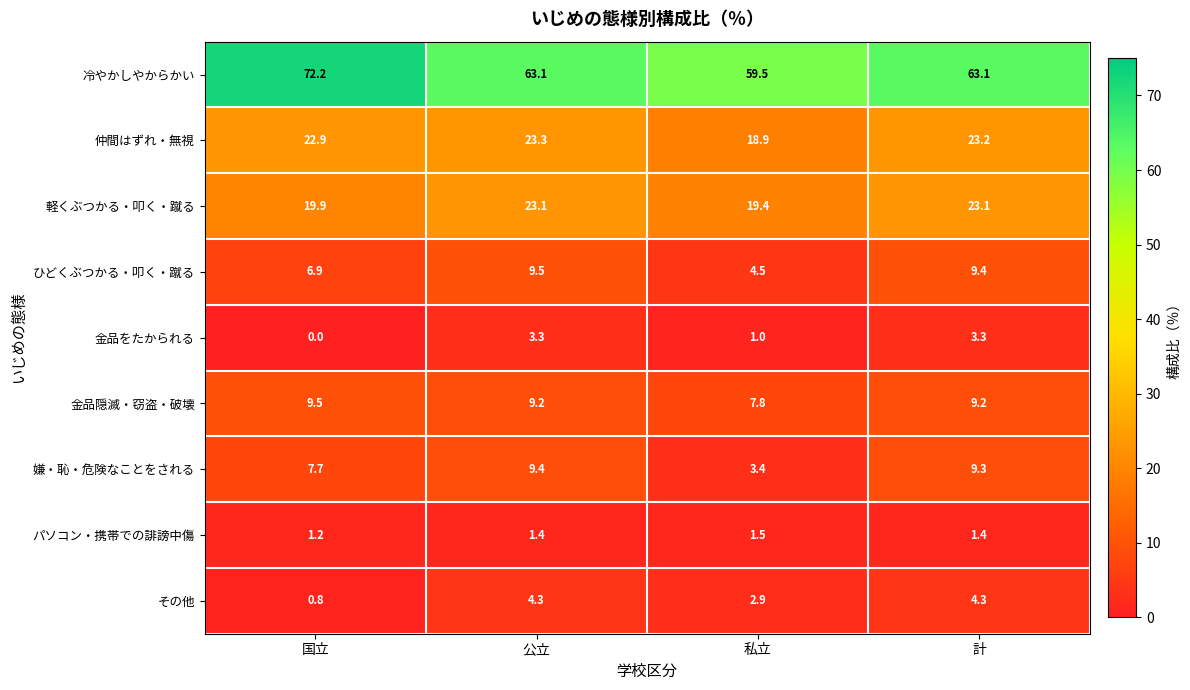

Rank the series at 国立 from highest to lowest value.

冷やかしやからかい, 仲間はずれ・無視, 軽くぶつかる・叩く・蹴る, 金品隠滅・窃盗・破壊, 嫌・恥・危険なことをされる, ひどくぶつかる・叩く・蹴る, パソコン・携帯での誹謗中傷, その他, 金品をたかられる